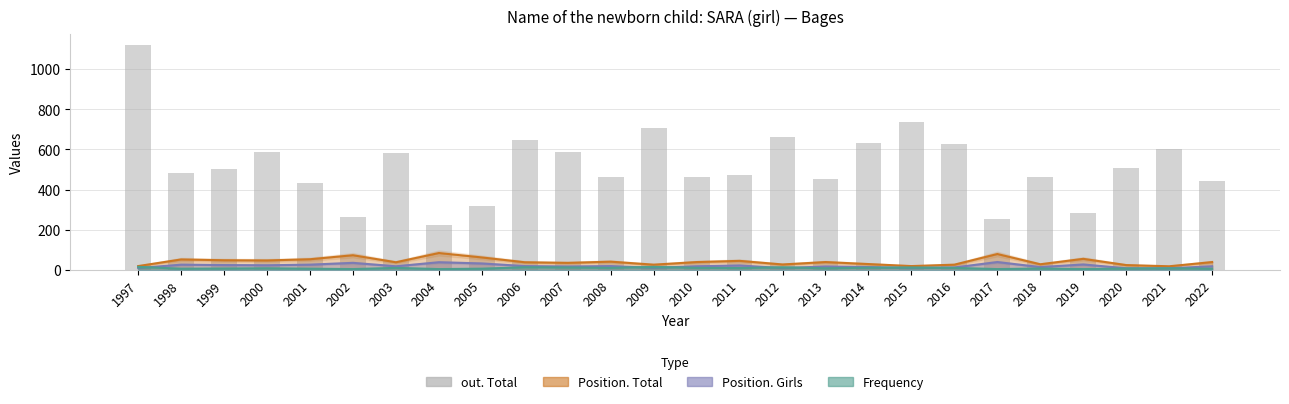

What is the value of the 24th bar from the left?

509